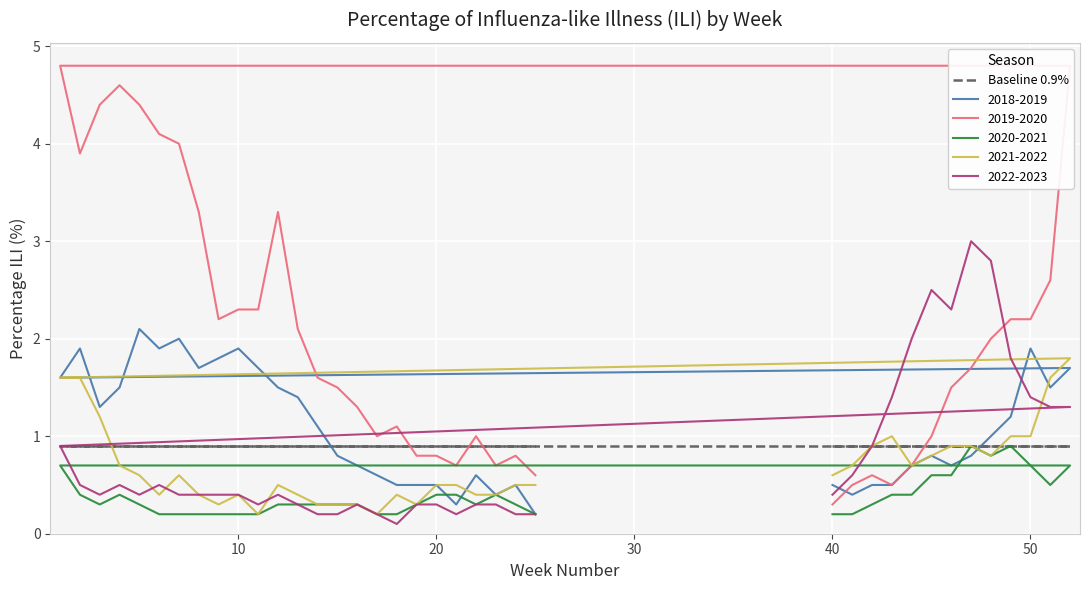

At 3, list the series in order from smallest to largest.

2020-2021, 2022-2023, 2021-2022, 2018-2019, 2019-2020